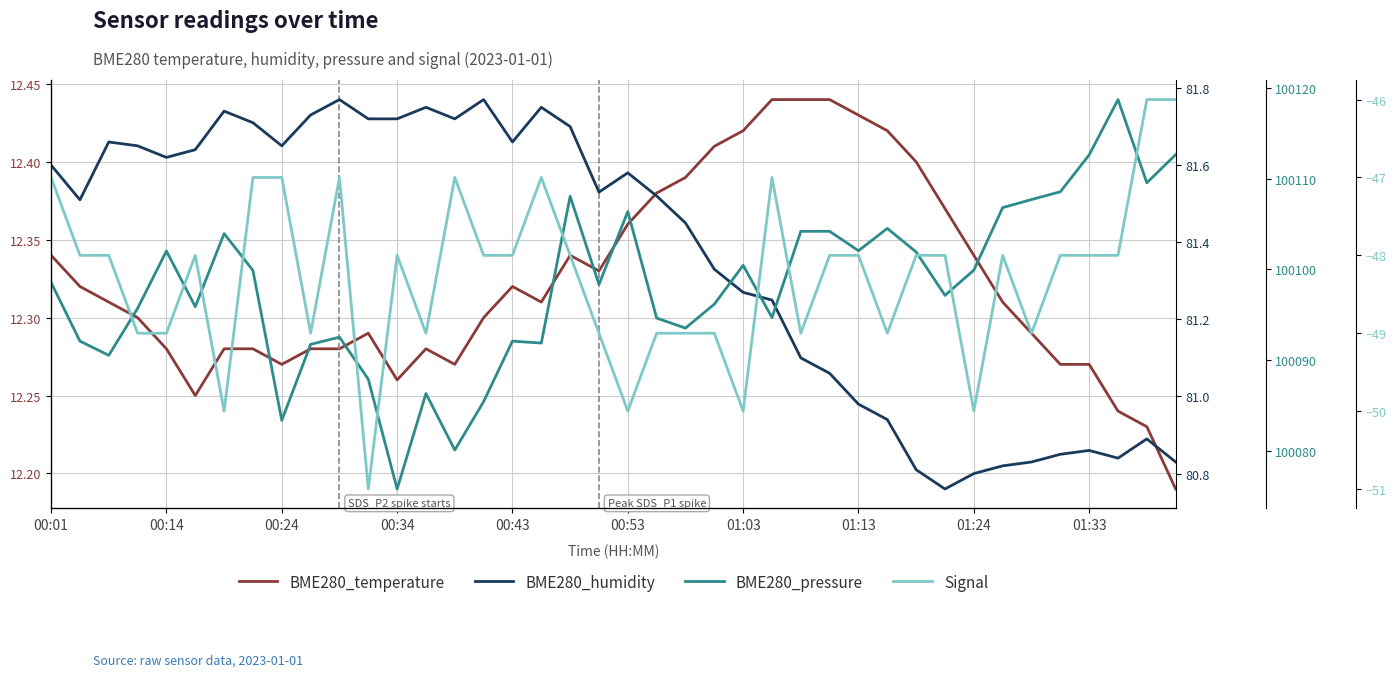

The BME280_temperature series shows 12.4 at 26. True or false?

True